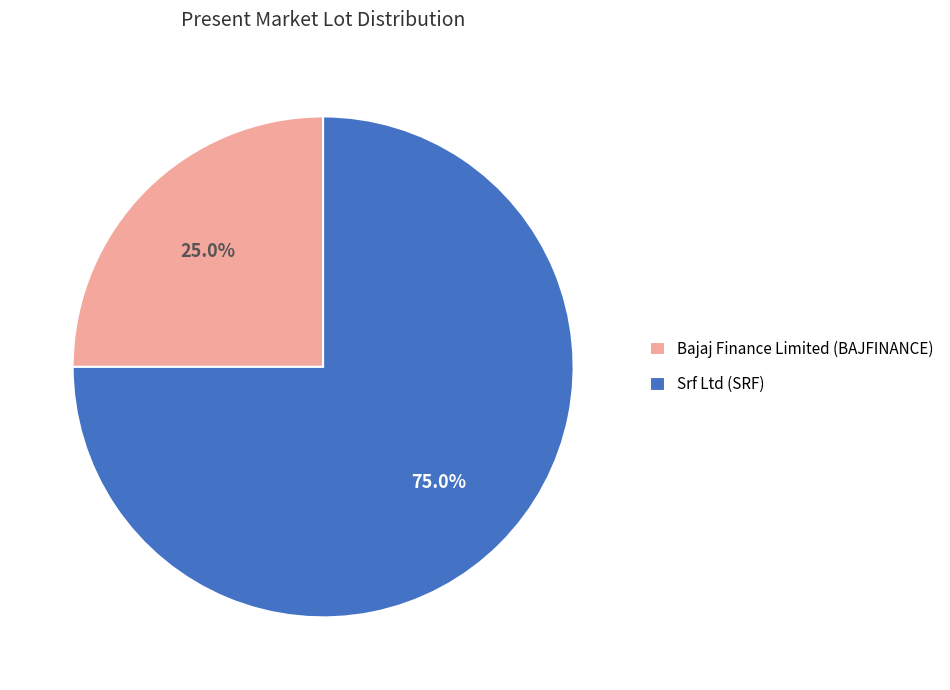

How many slices are in this pie chart?

2